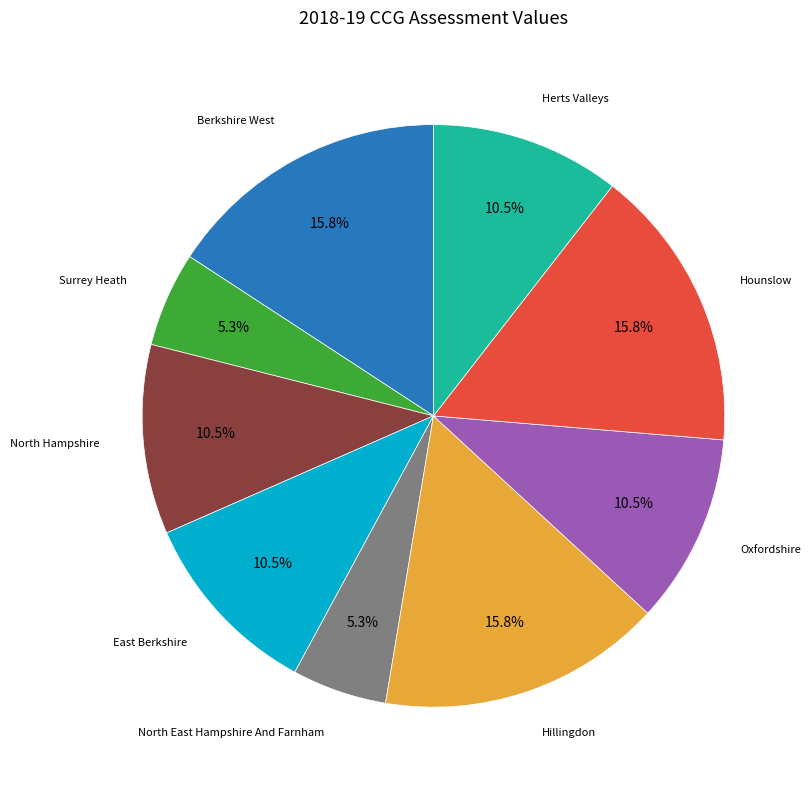

Does any single category account for the majority?

No